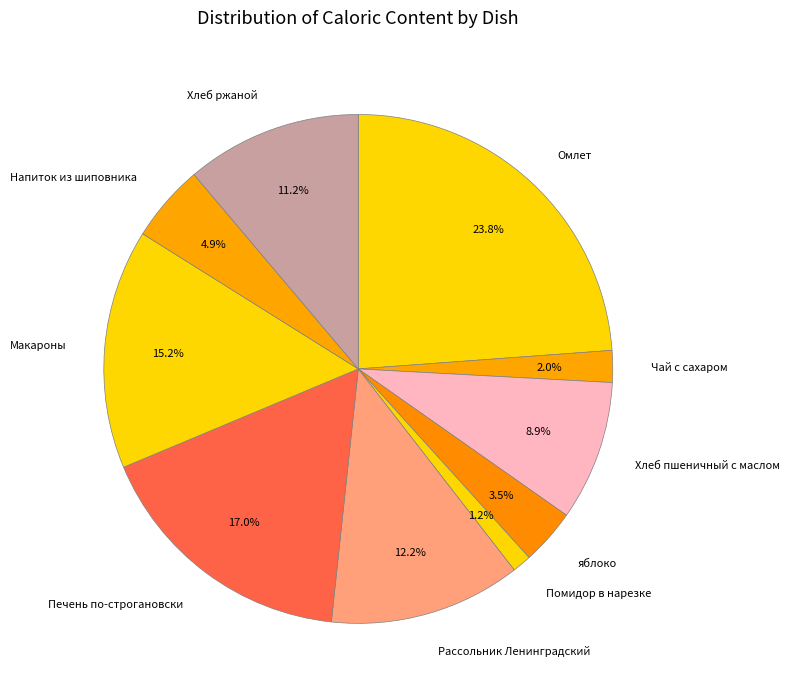

How many segments does this pie chart have?

10